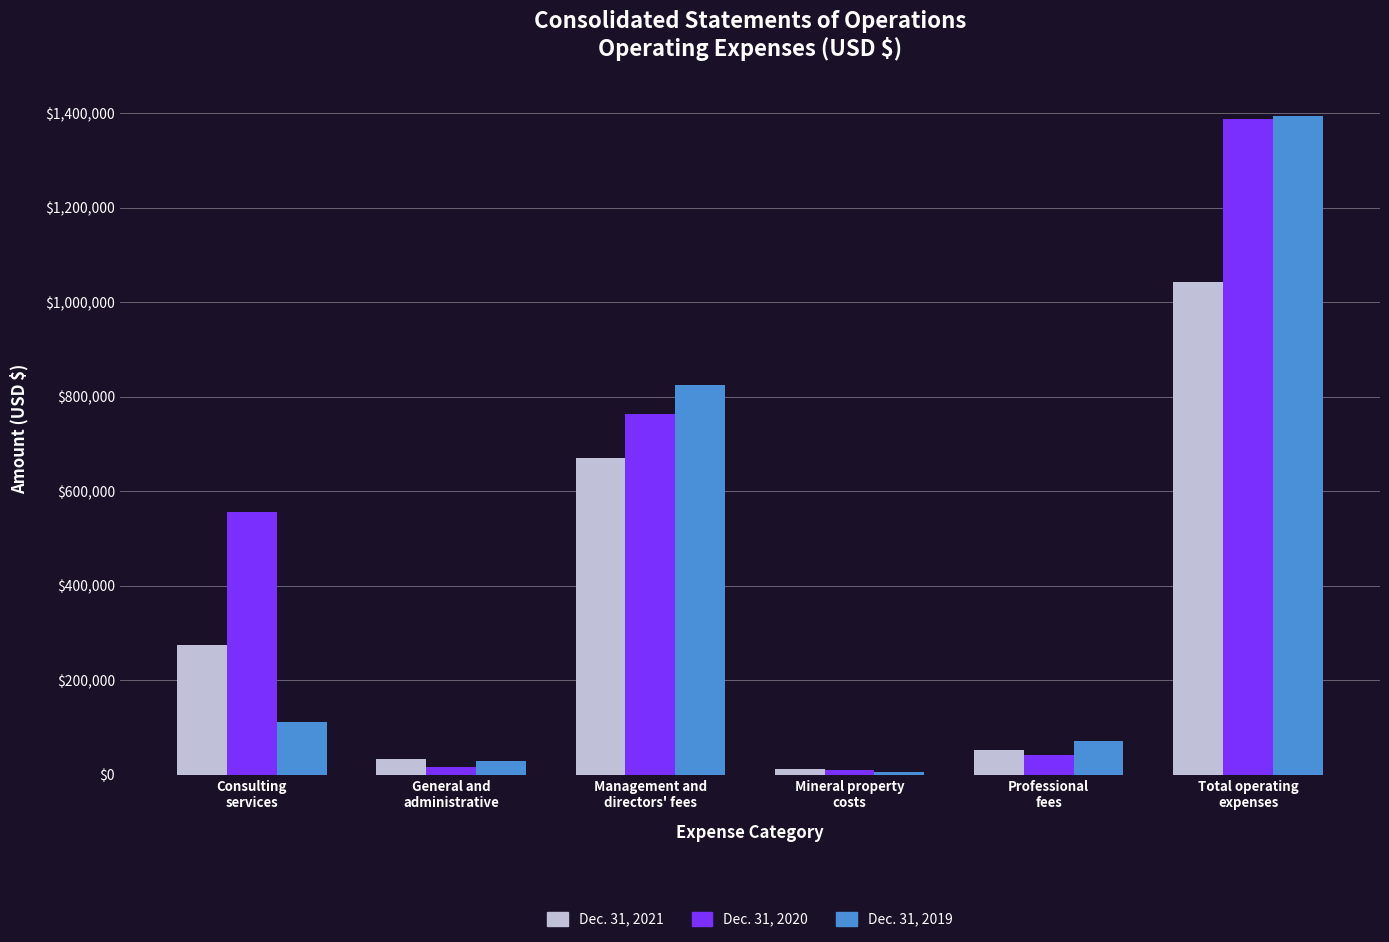

What position from the left is Management and
directors' fees?

3